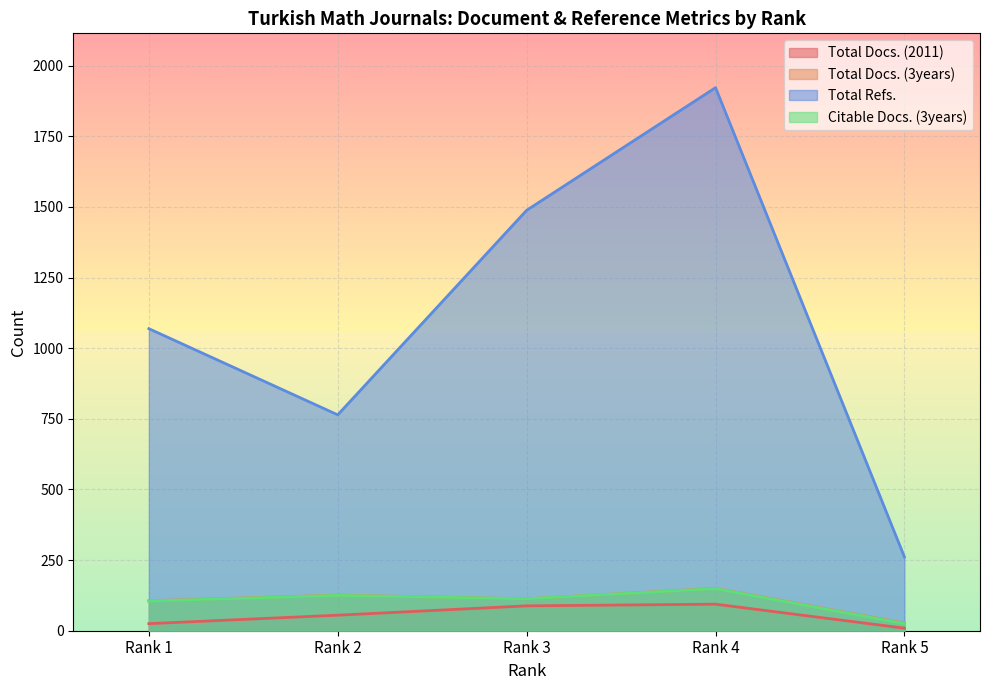

What is the value of the Total Refs. point at the 5th from the left?

261